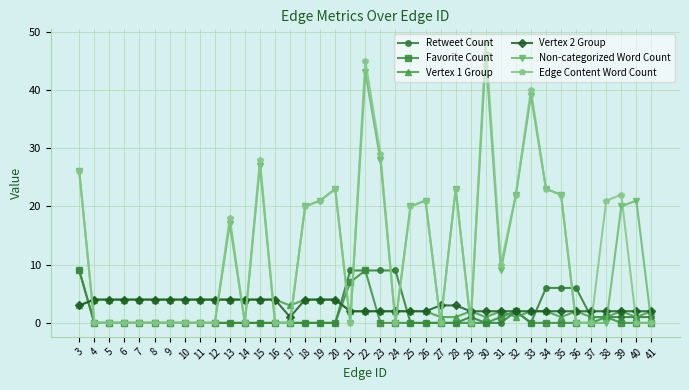

The value of Non-categorized Word Count at 33 is 9. True or false?

False